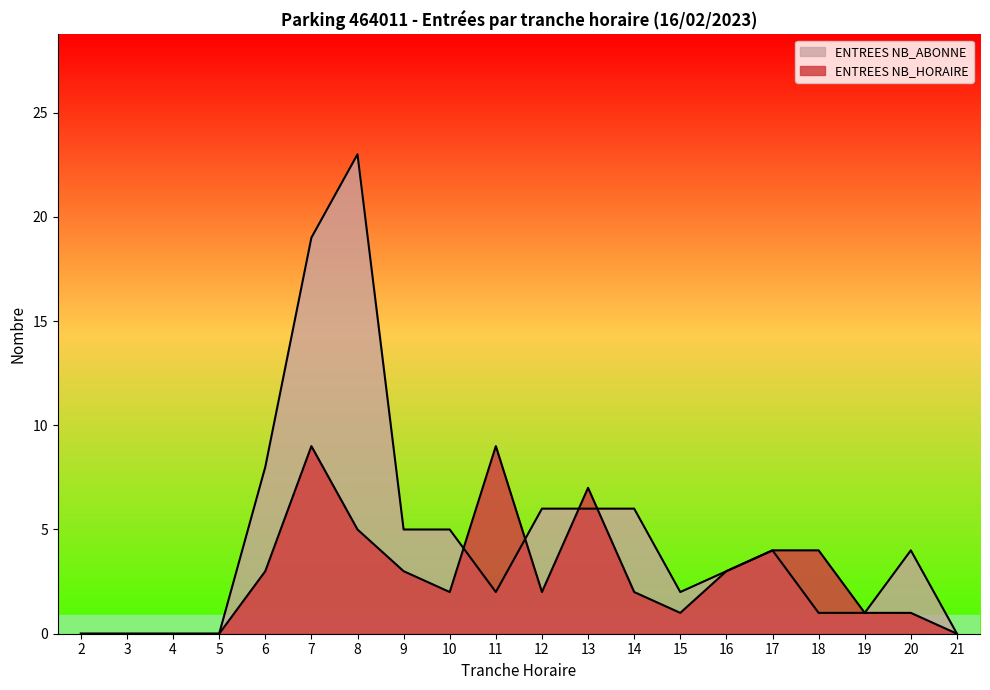

What is the difference between the maximum and minimum values in the ENTREES NB_HORAIRE series?

9